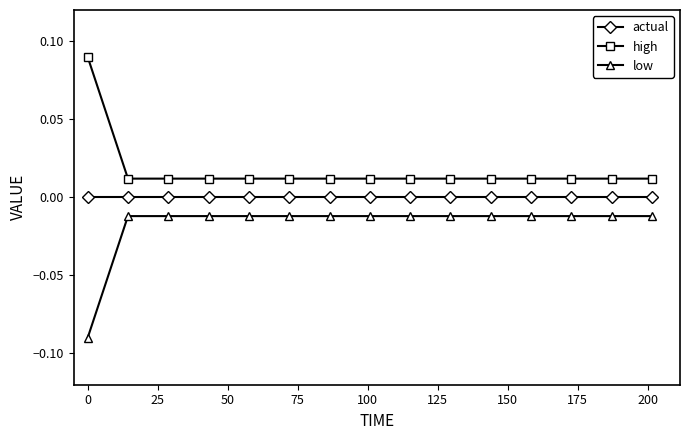

What are all the series names shown in the legend?

actual, high, low